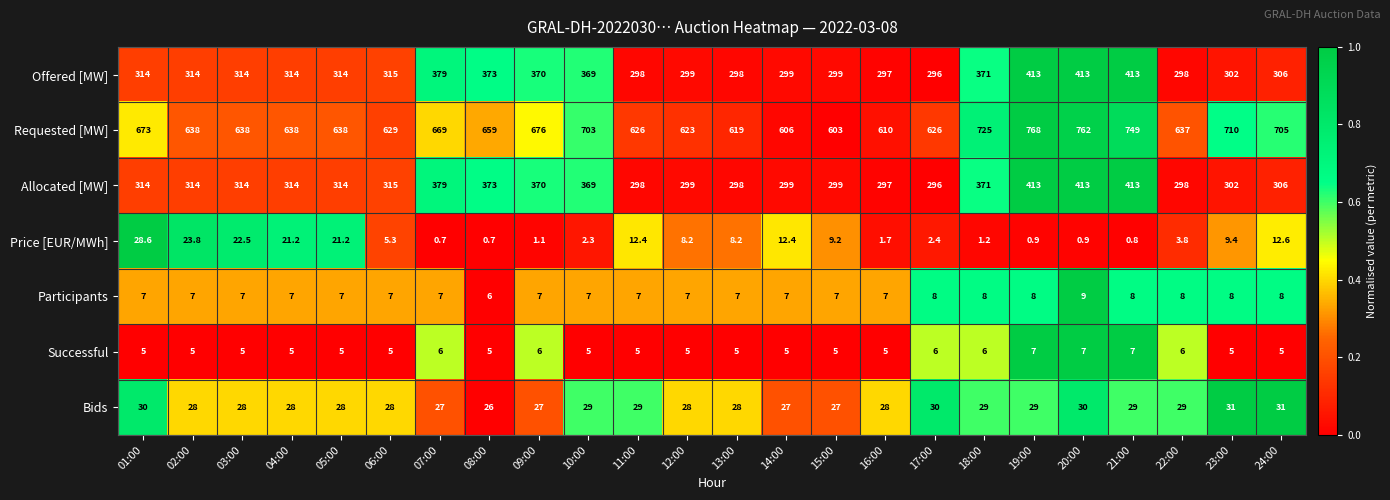

Between 04:00 and 18:00, which series saw the biggest shift?

Requested [MW]